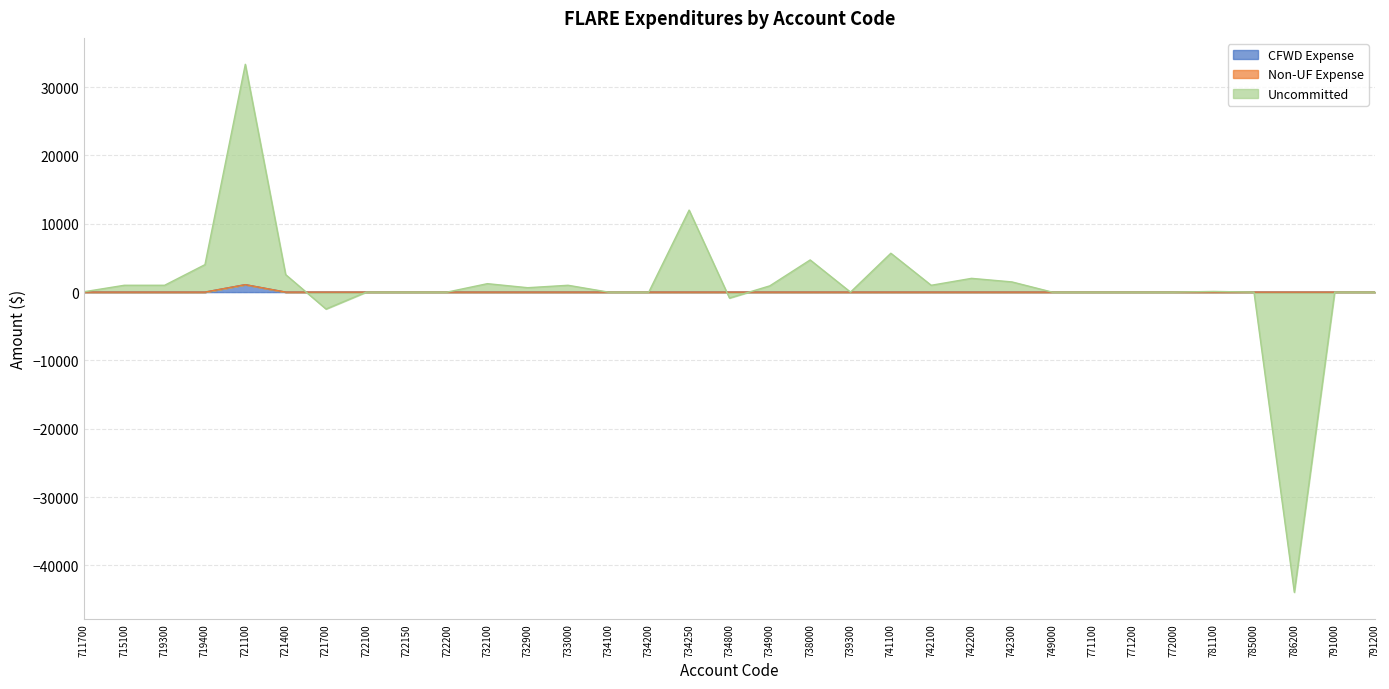

Which series has the largest total across all categories?

Uncommitted